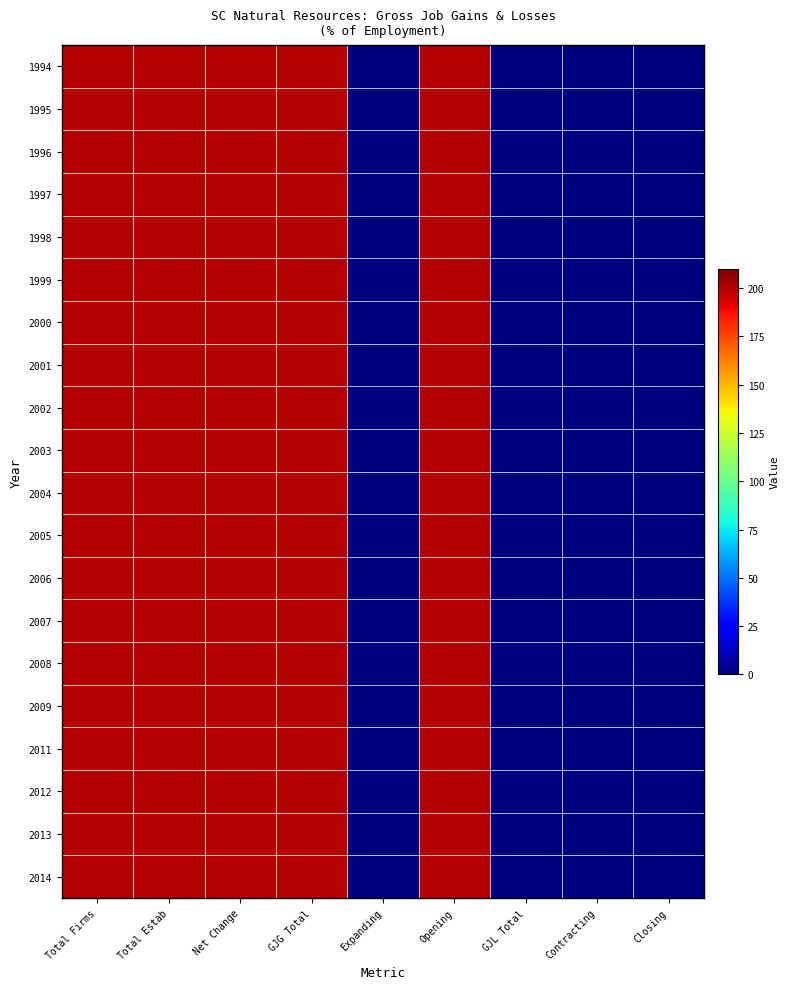

Rank the series by their maximum value, from highest to lowest.

1994, 1995, 1996, 1997, 1998, 1999, 2000, 2001, 2002, 2003, 2004, 2005, 2006, 2007, 2008, 2009, 2011, 2012, 2013, 2014